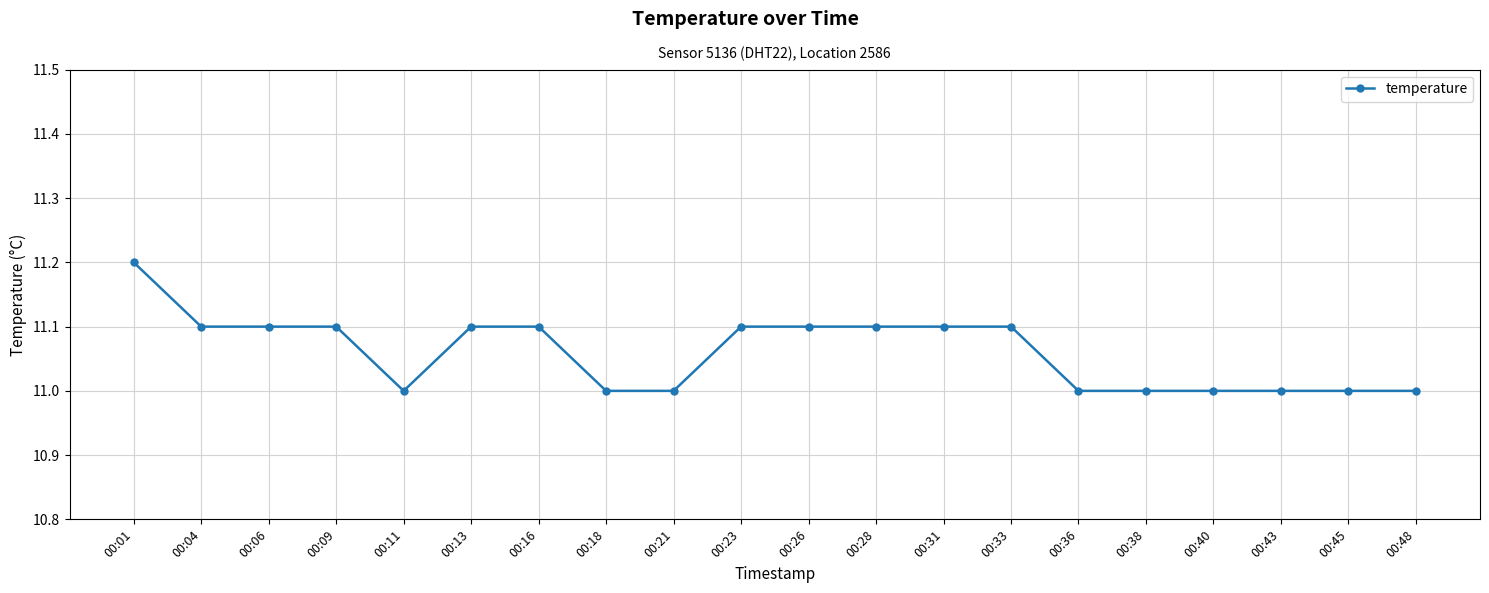

The value at 00:06 is 17.9. True or false?

False